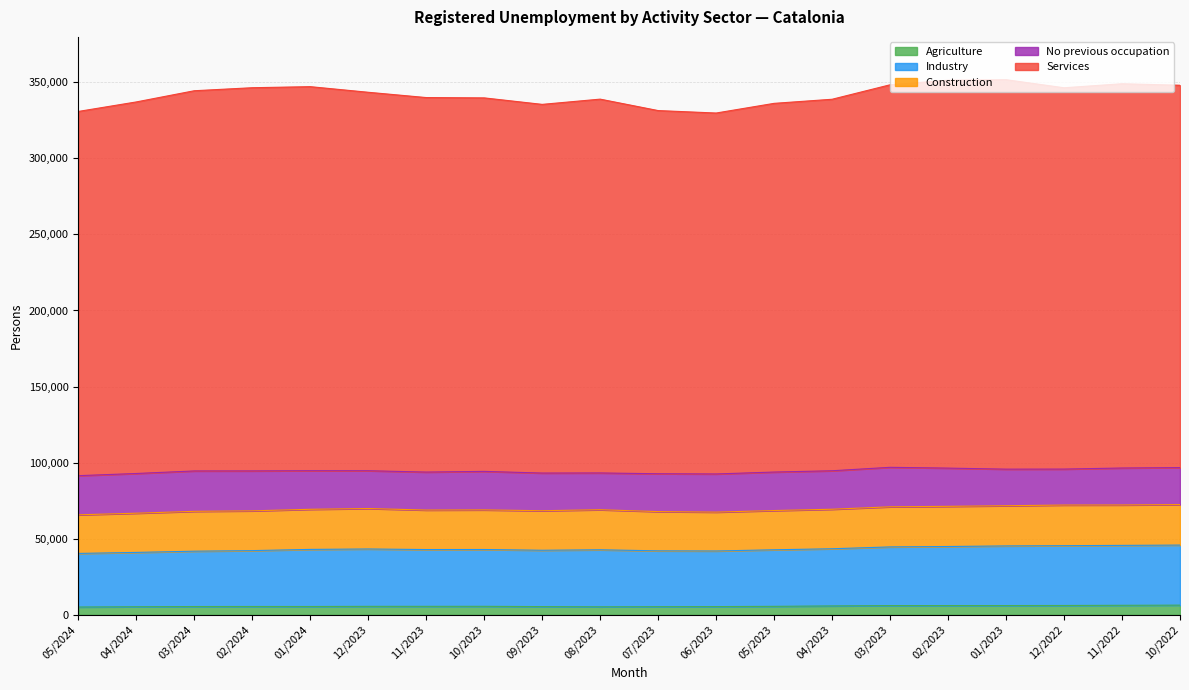

How many lines are shown in the chart?

5